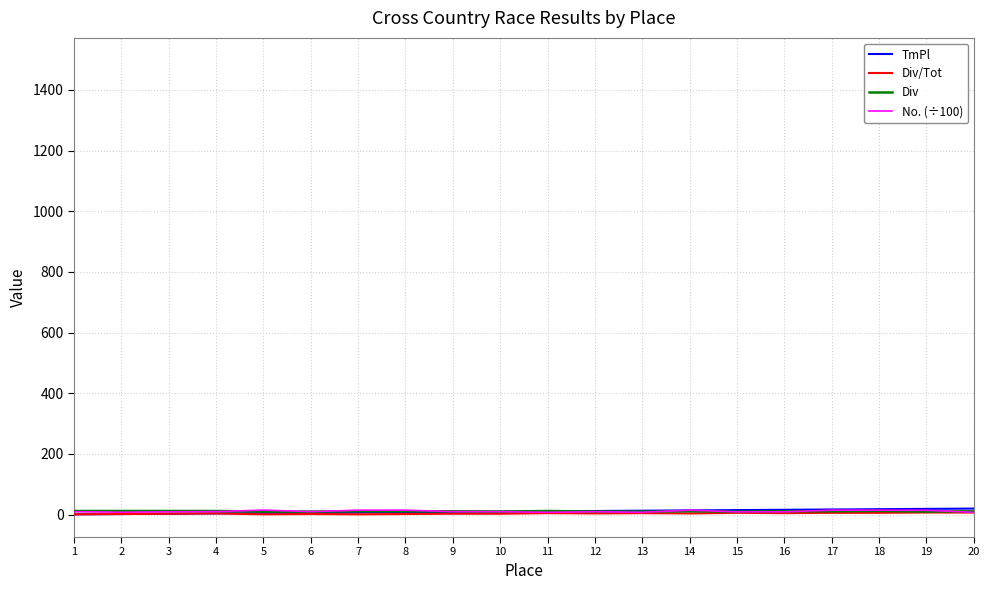

What are all the series names shown in the legend?

TmPl, Div/Tot, Div, No. (÷100)